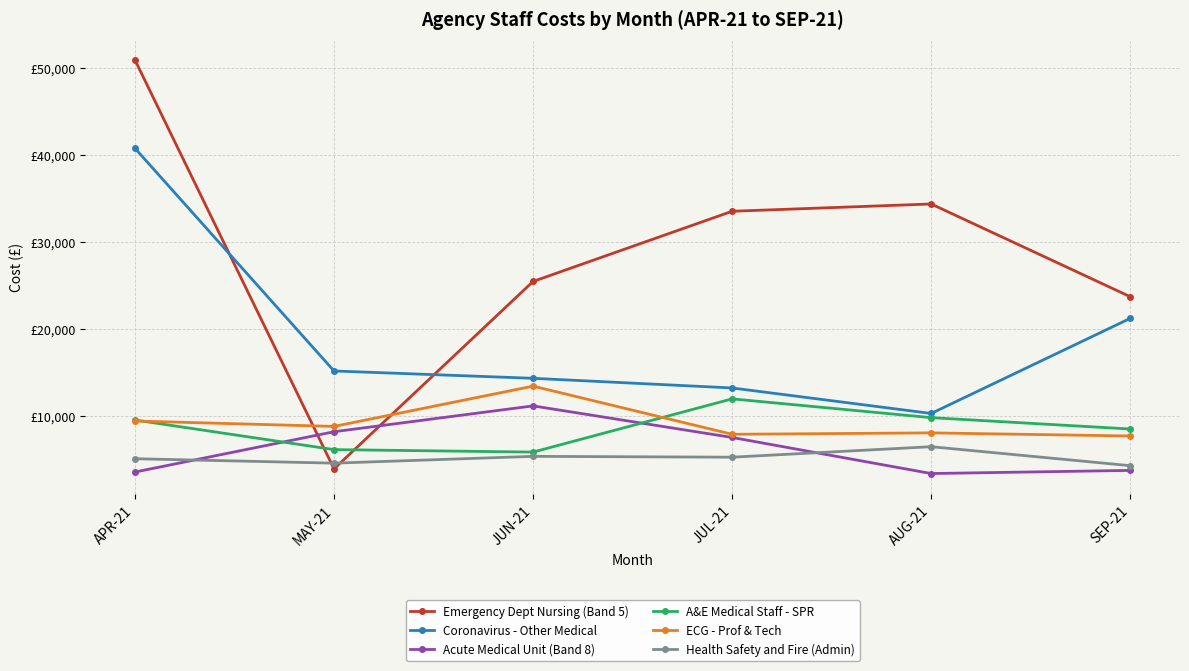

What are all the series names shown in the legend?

Emergency Dept Nursing (Band 5), Coronavirus - Other Medical, Acute Medical Unit (Band 8), A&E Medical Staff - SPR, ECG - Prof & Tech, Health Safety and Fire (Admin)